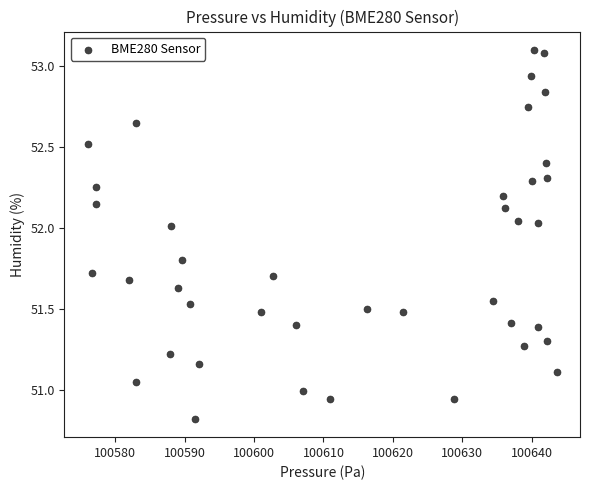

What is the range of Y values (max minus min)?

2.3